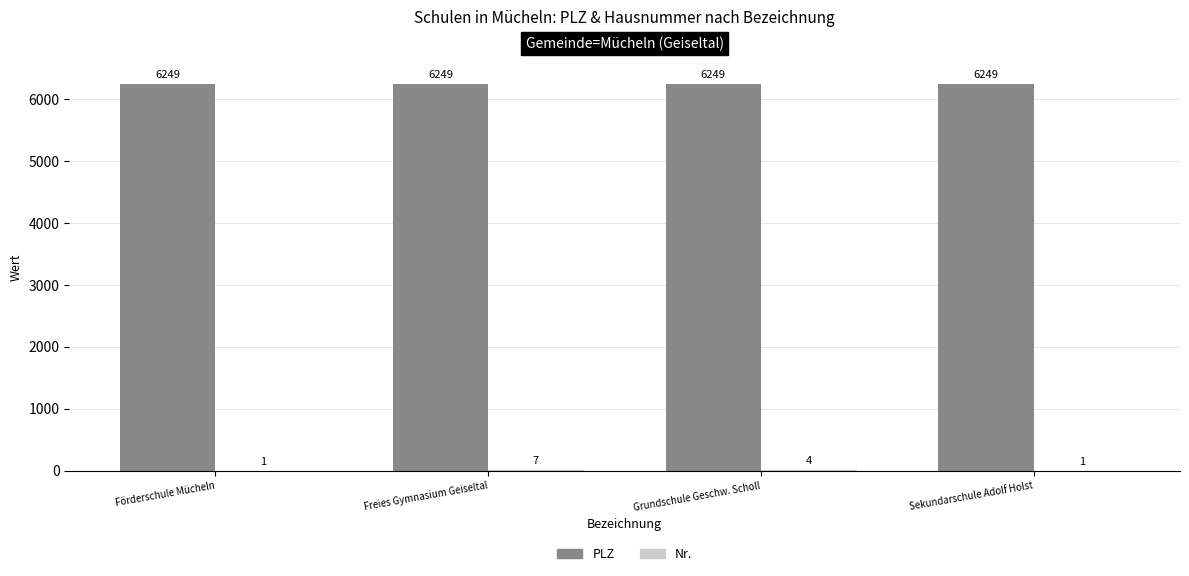

What is the sum of all PLZ values?

24996